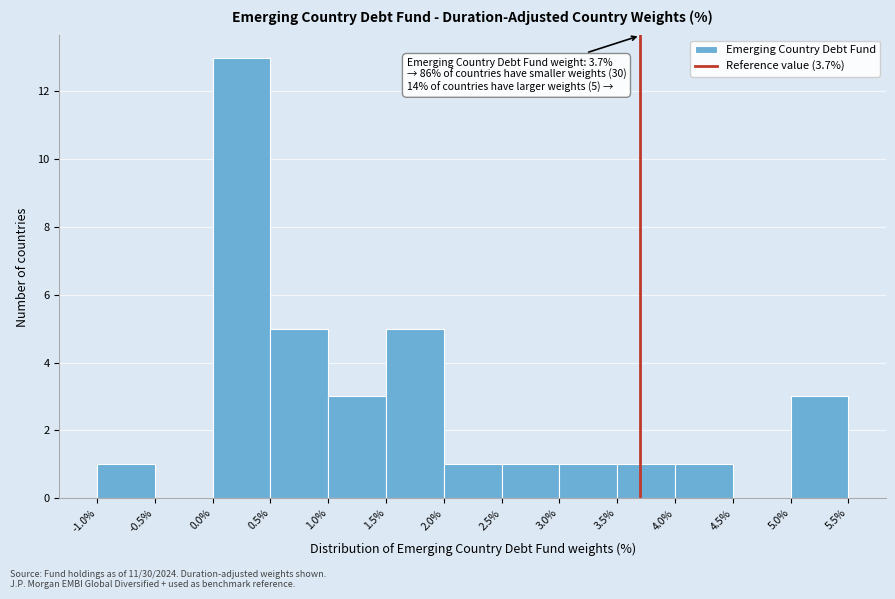

Which range on the x-axis has the tallest bar?

0.0% to 0.5%